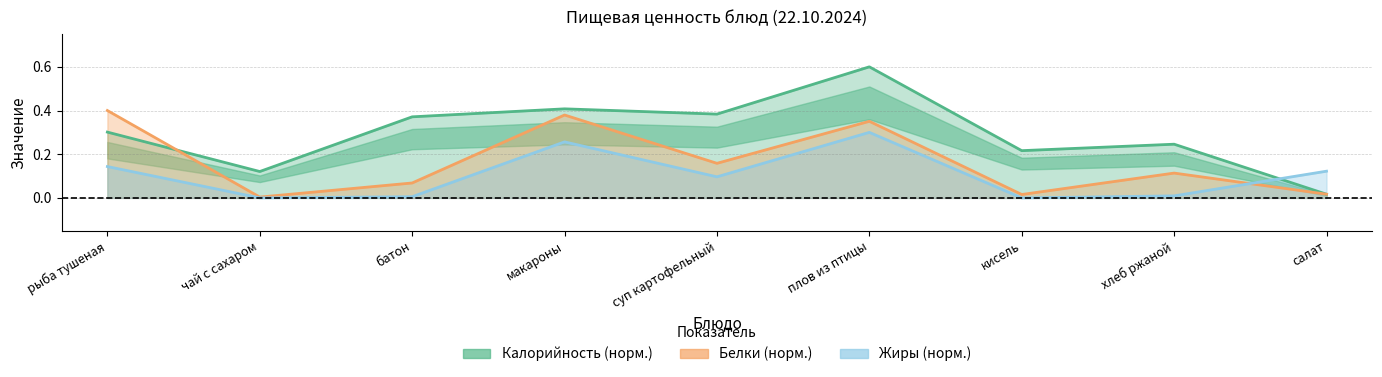

Rank the series at хлеб ржаной from lowest to highest value.

Жиры, Белки, Калорийность